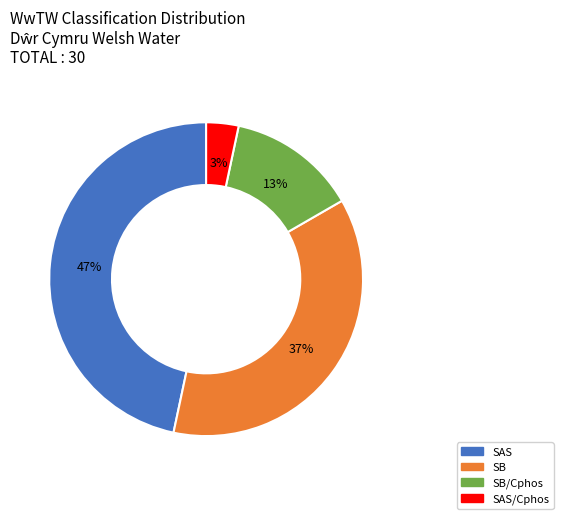

What is the ratio of the value at SAS to the value at SB?

1.3